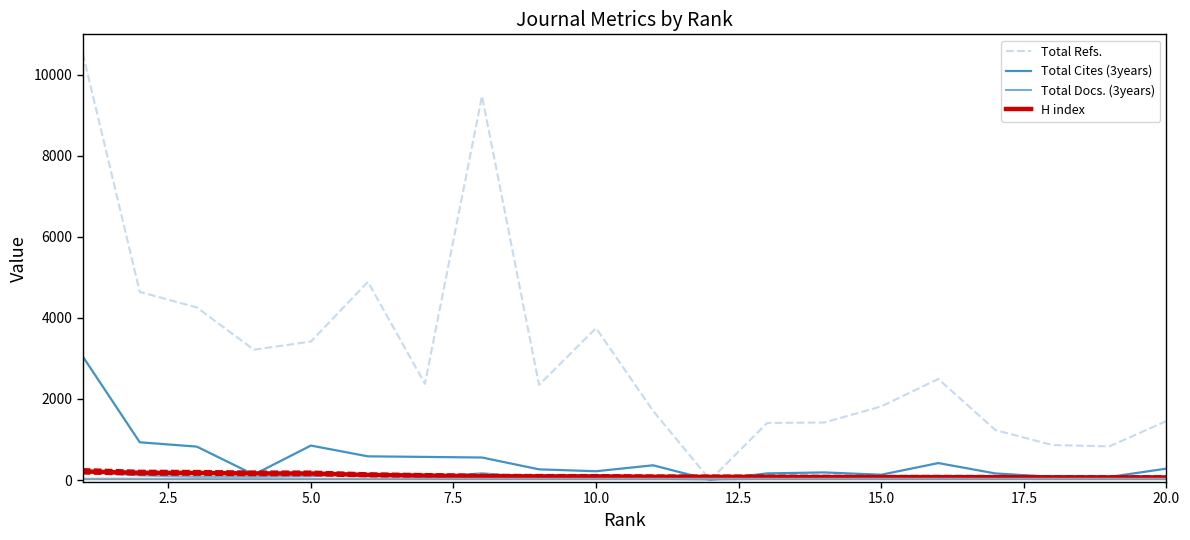

What is the highest value of the Total Refs. series?

10533